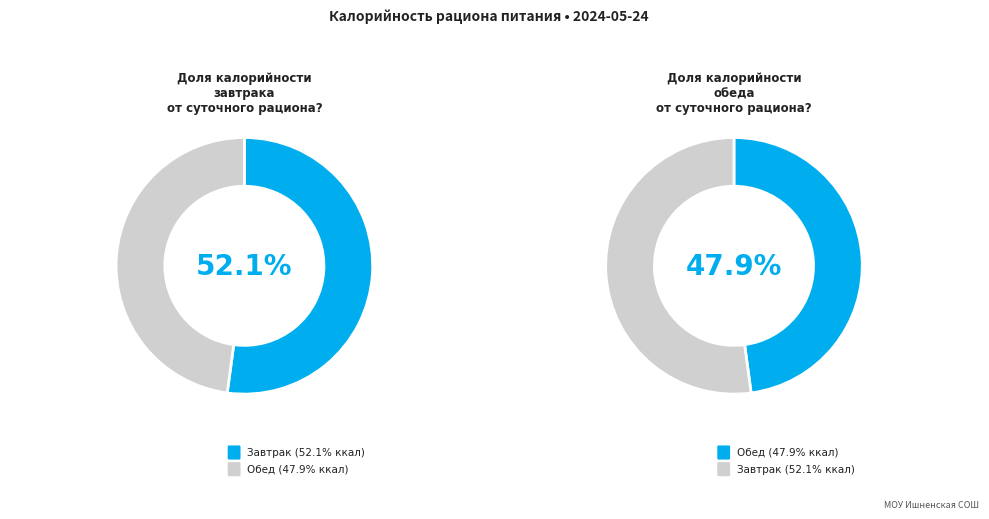

The Борщ с капустой и картофелем slice represents 1% of the pie. True or false?

False